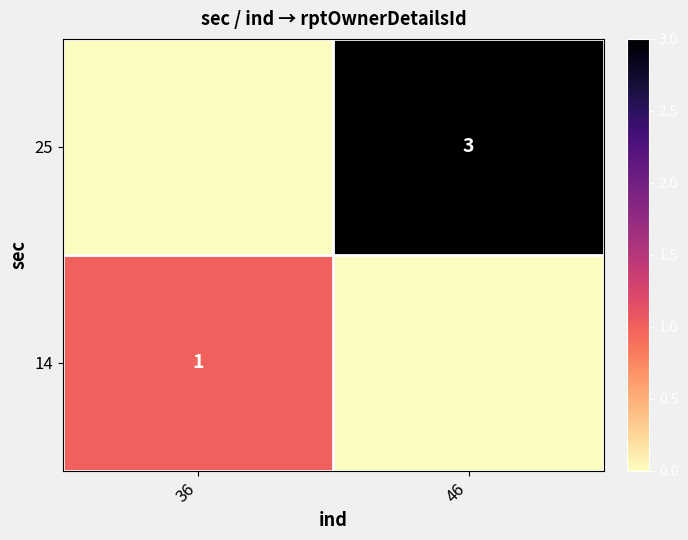

At which category does the chart reach its peak across all series?

46